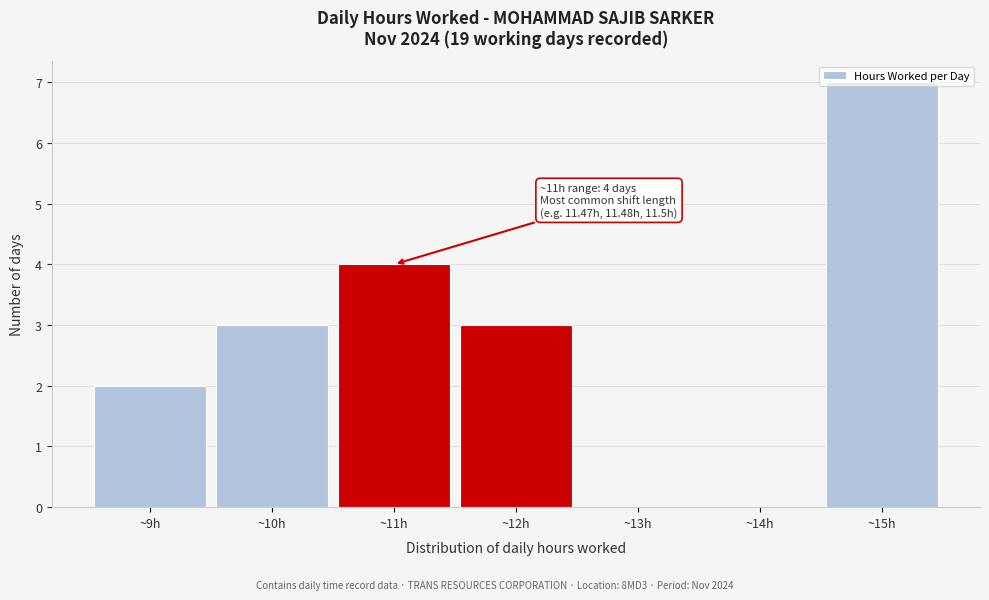

Which range on the x-axis has the tallest bar?

14.5 to 15.5